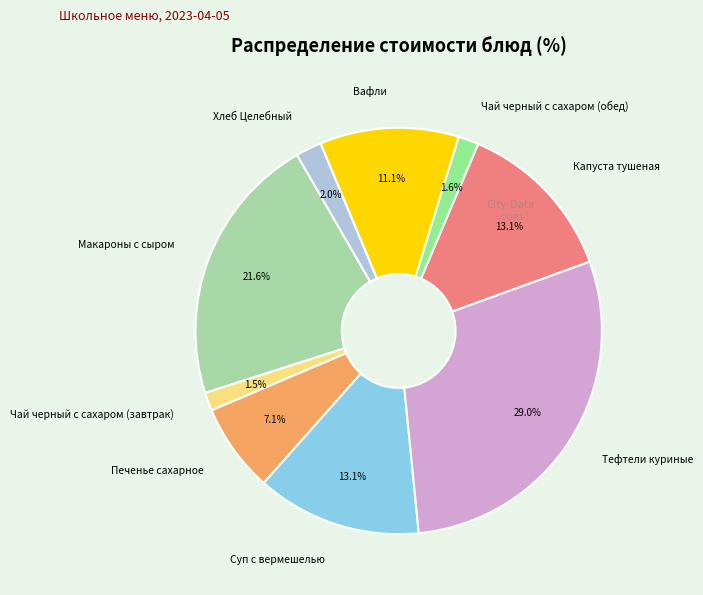

Count the number of slices in the pie.

9